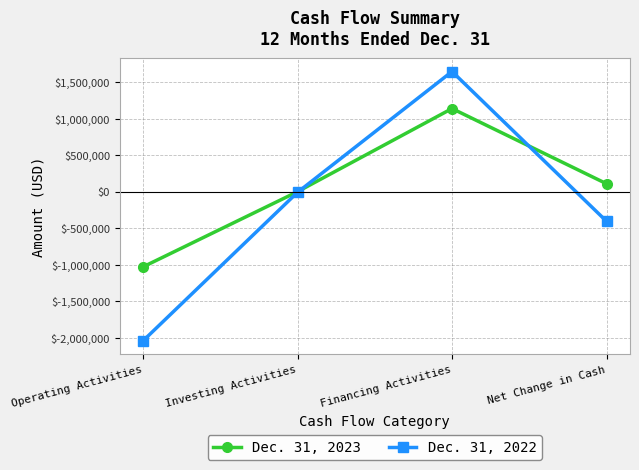

The Dec. 31, 2022 series shows -554975 at Net Change in Cash. True or false?

False